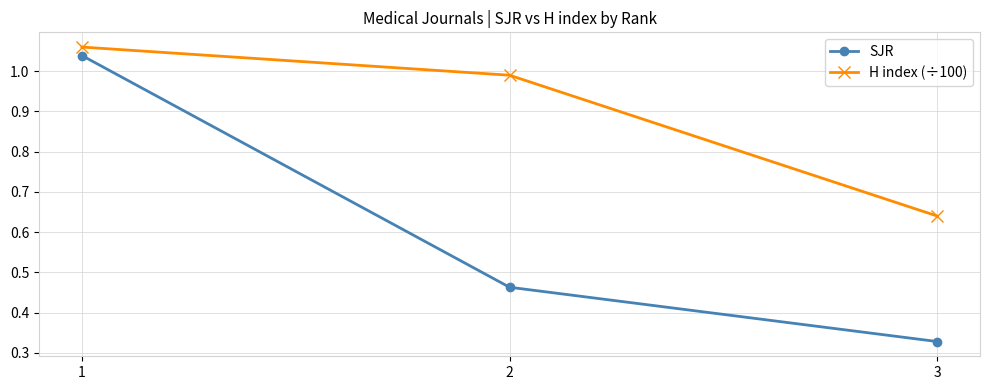

At how many categories does at least one series exceed 0?

3